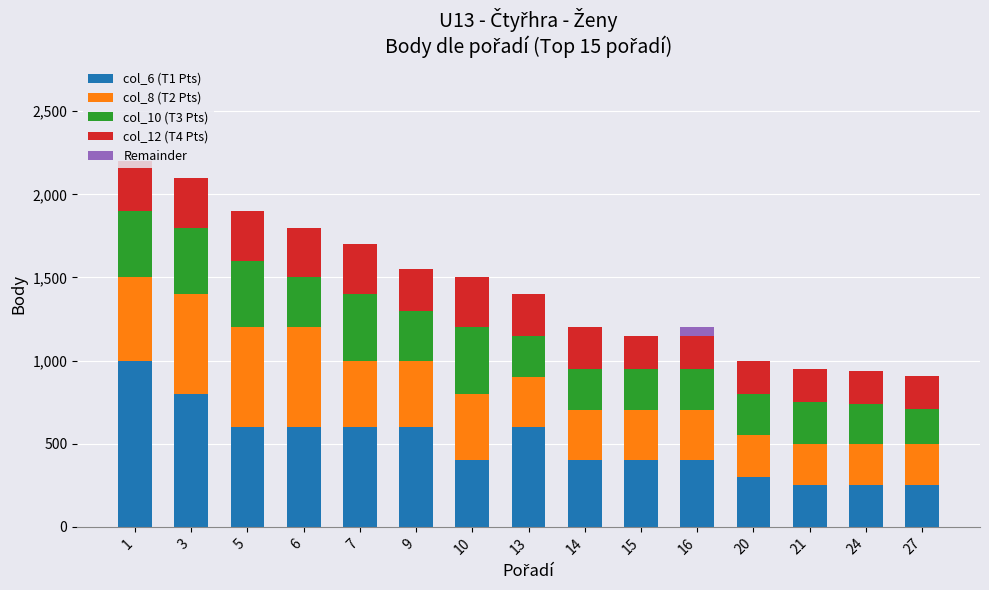

Count the number of categories in the chart.

15